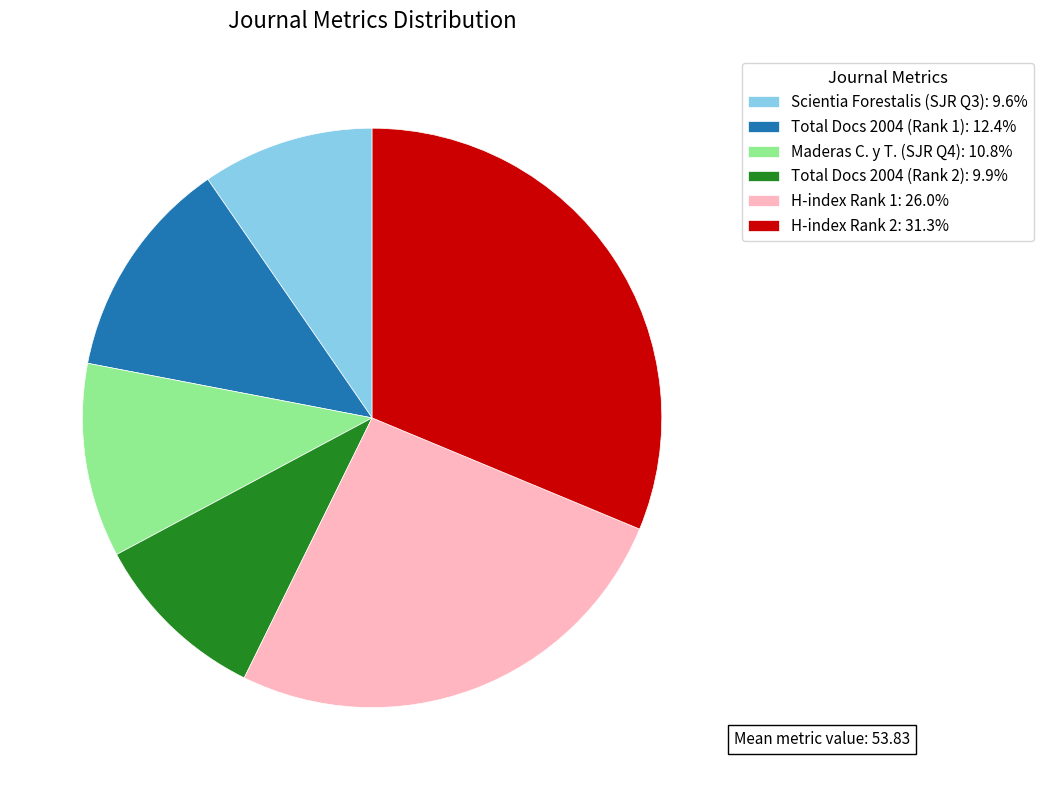

Is the sum of Maderas C. y T. (SJR Q4): 10.8% and Scientia Forestalis (SJR Q3): 9.6% greater than half?

No